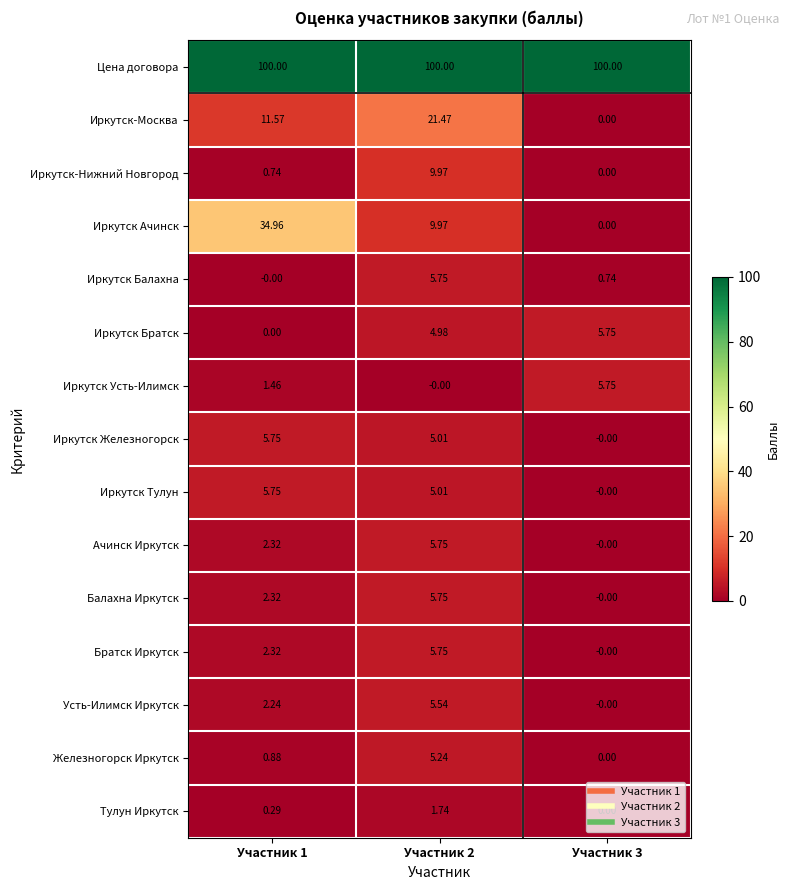

Between Участник 1 and Участник 2, which series saw the biggest shift?

Иркутск Ачинск